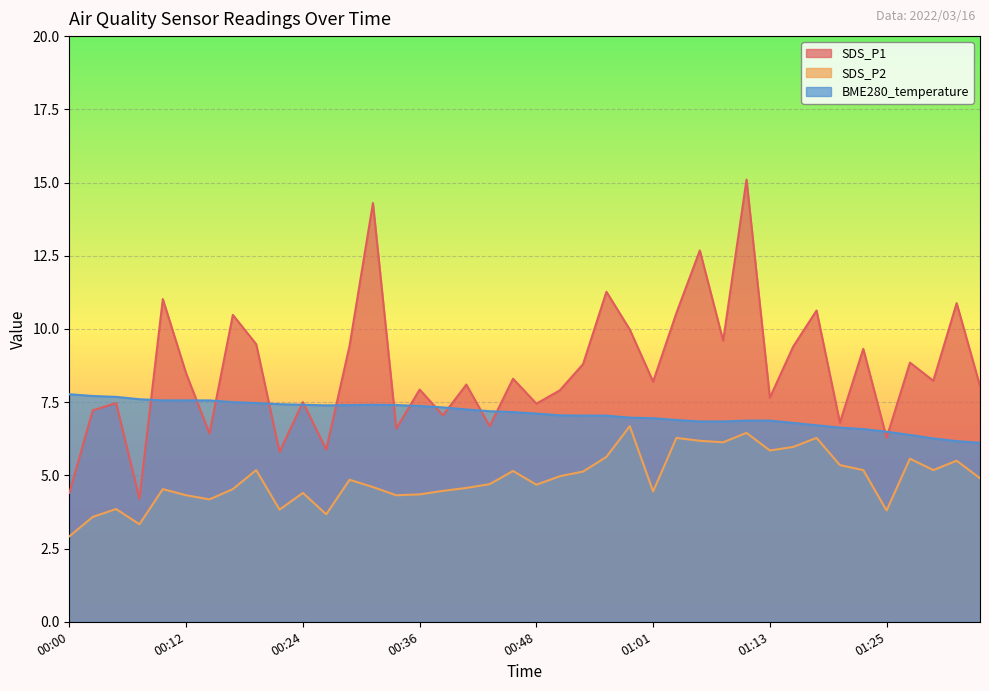

Is the value of BME280_temperature at 01:08 greater than the value of SDS_P1 at 00:07?

Yes